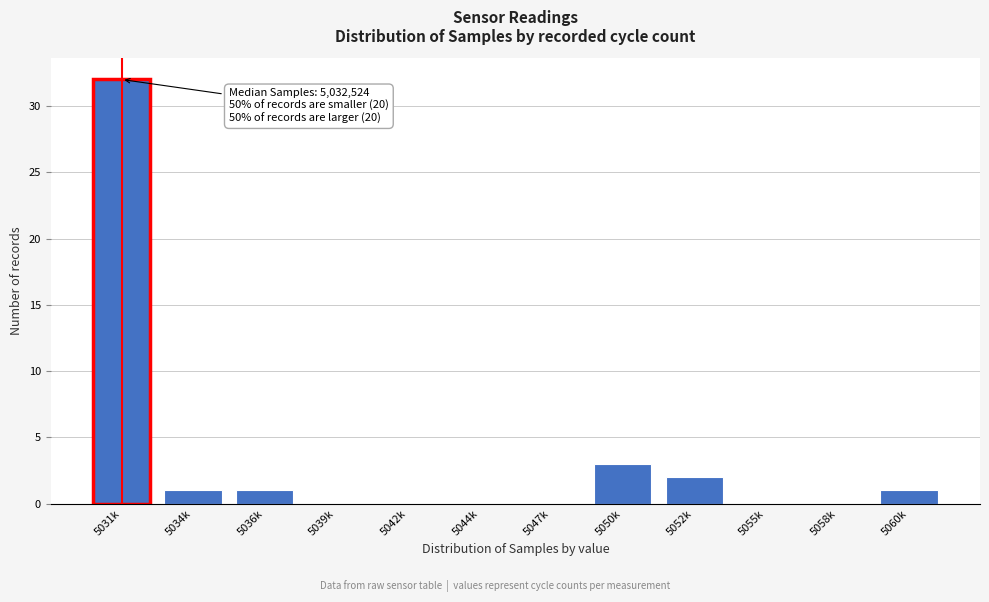

Reading left to right, extract all data points from this chart.

5031k=32	5034k=1	5036k=1	5039k=0	5042k=0	5044k=0	5047k=0	5050k=3	5052k=2	5055k=0	5058k=0	5060k=1